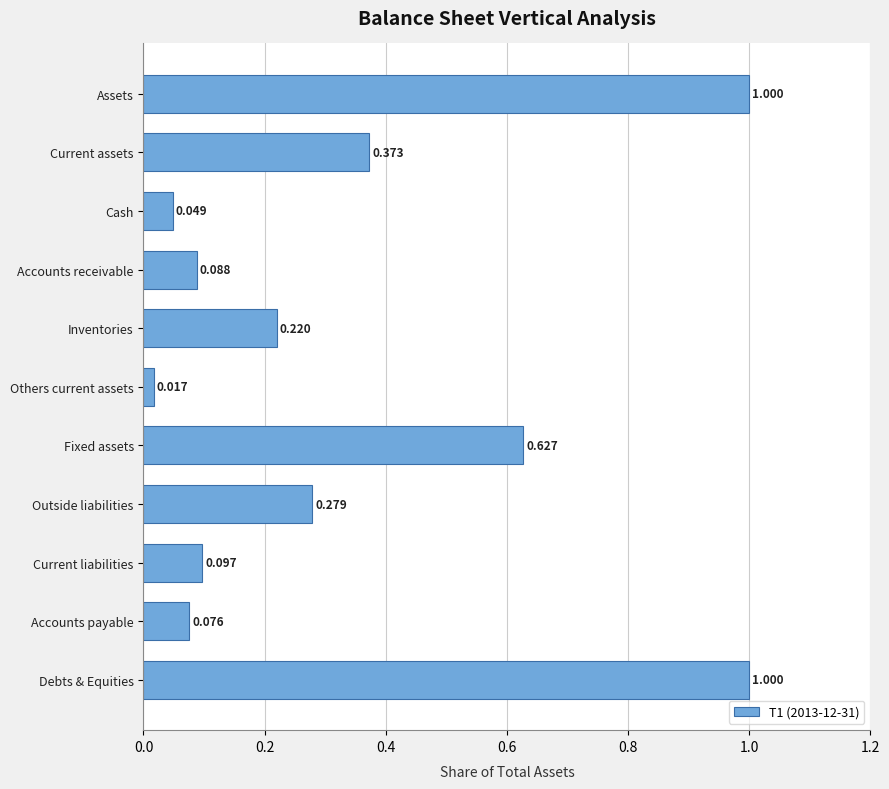

Where is the data nearest to the value 0?

Others current assets